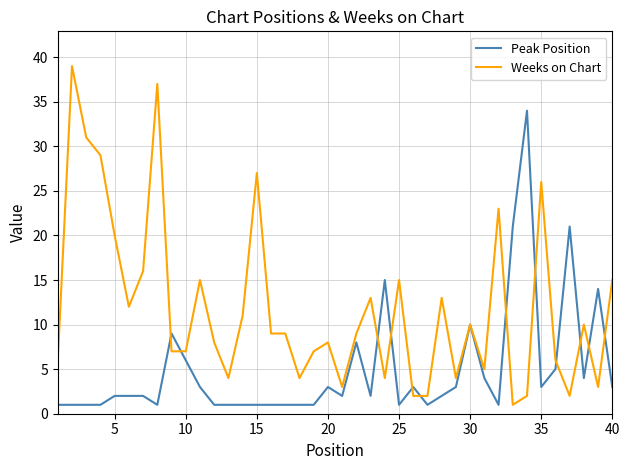

List the series in order of their overall mean, lowest first.

Peak Position, Weeks on Chart